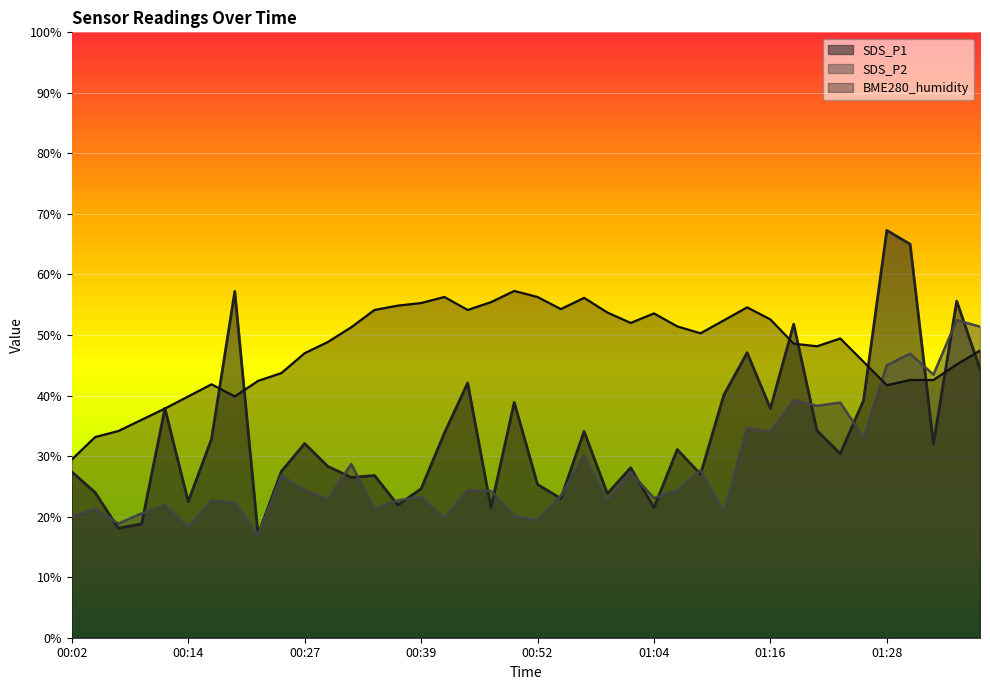

Rank the series by their maximum value, from highest to lowest.

SDS_P1, BME280_humidity, SDS_P2